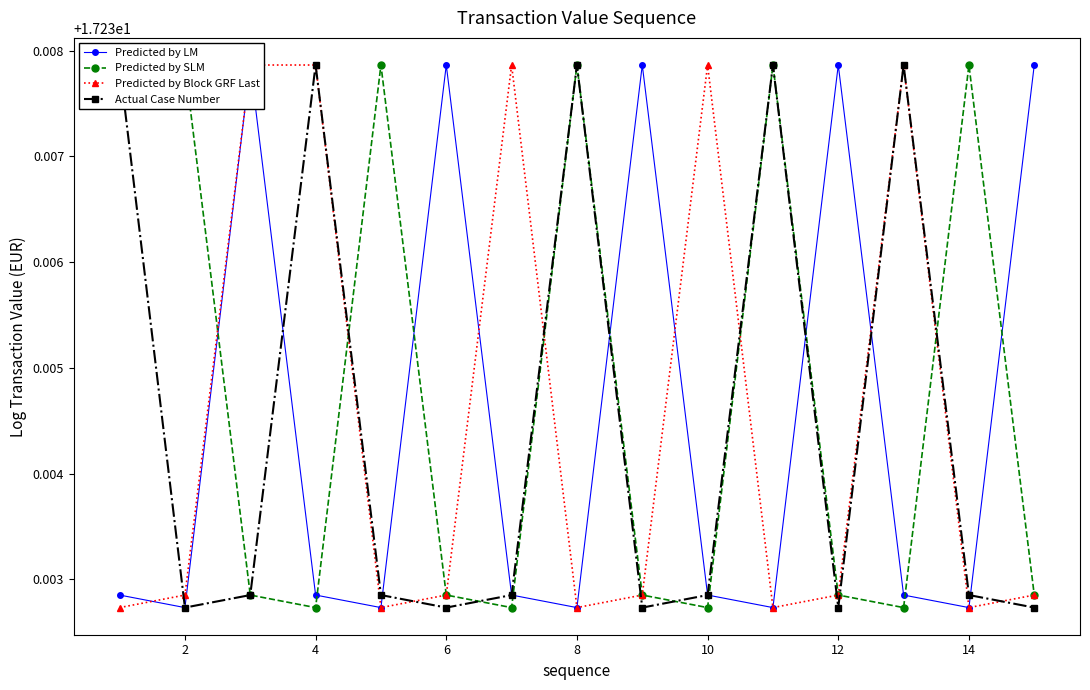

Is the value of Predicted by LM at 10 greater than the value of Predicted by SLM at 6?

No